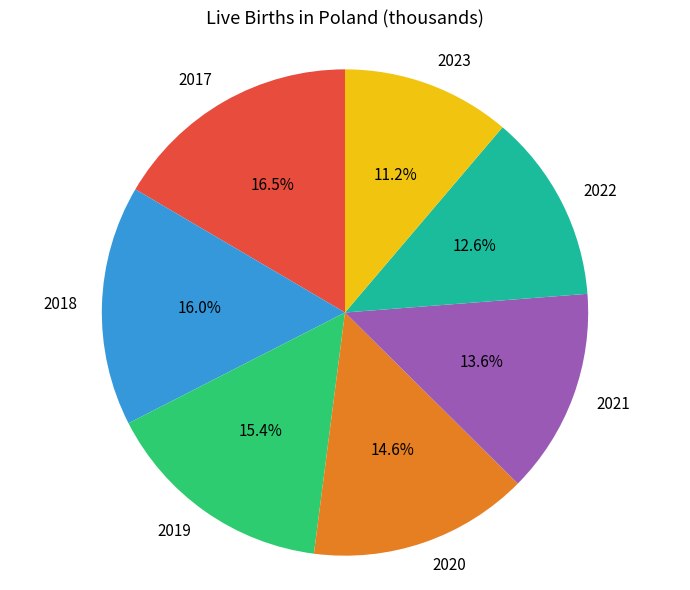

Does 2019 represent more than half of the total?

No